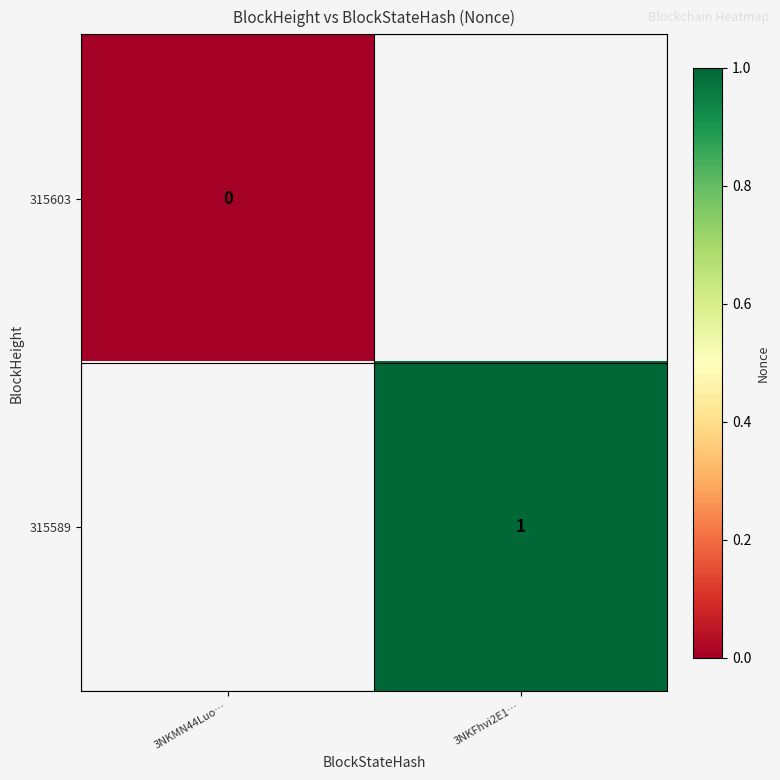

At which category does the chart reach its peak across all series?

3NKFhvi2E1…